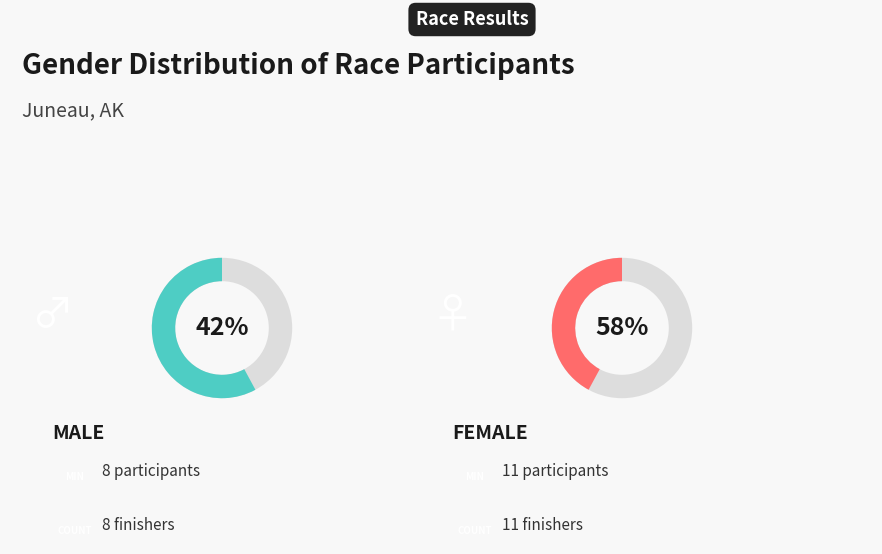

How many slices are in this pie chart?

2